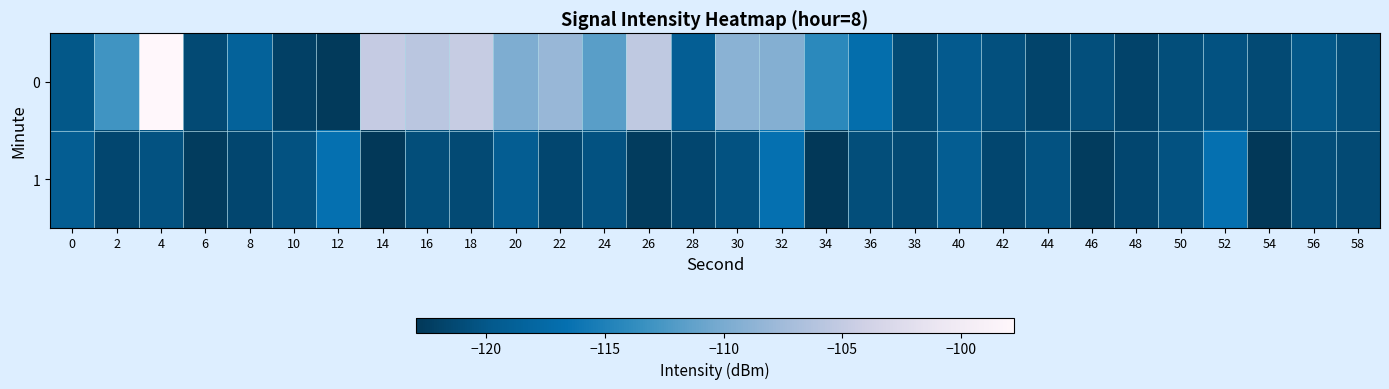

How many distinct data groups are displayed?

2